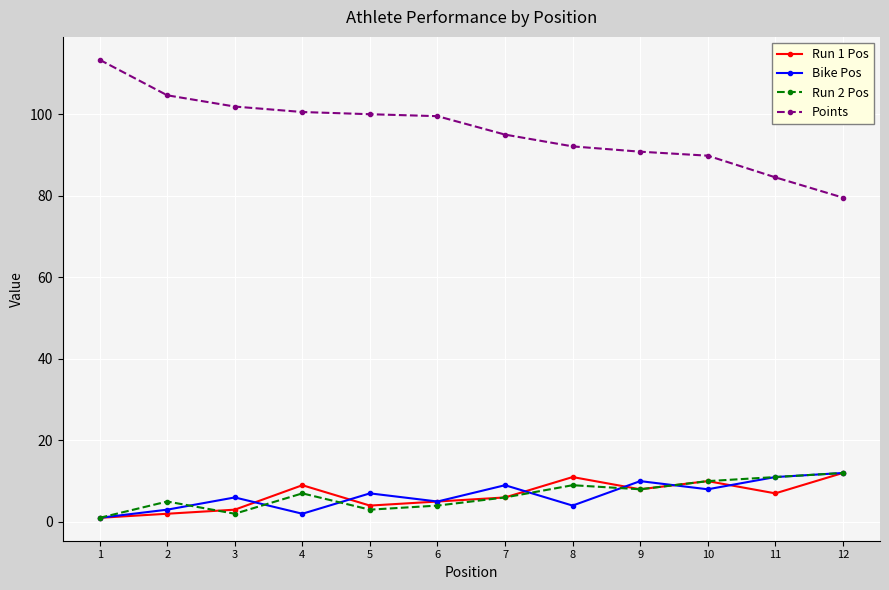

Which series has the largest range (max minus min)?

Points